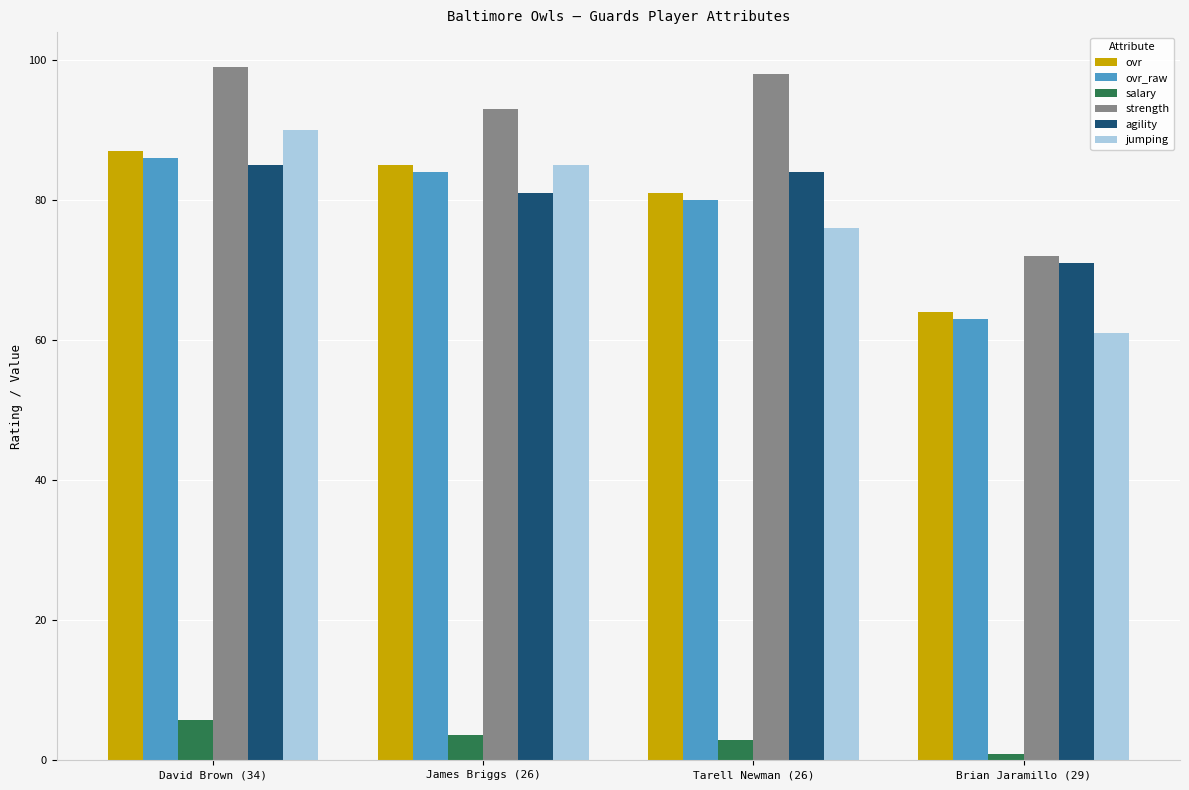

Count the number of categories in the chart.

4